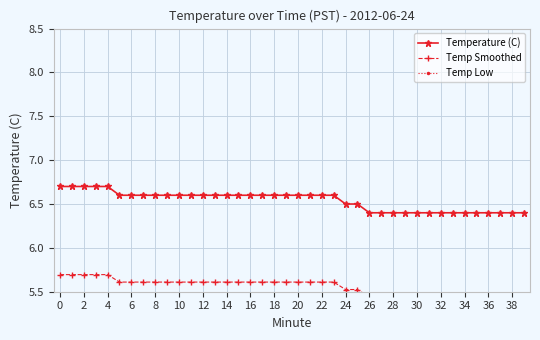

List the series in order of their overall mean, lowest first.

Temp Low, Temp Smoothed, Temperature (C)